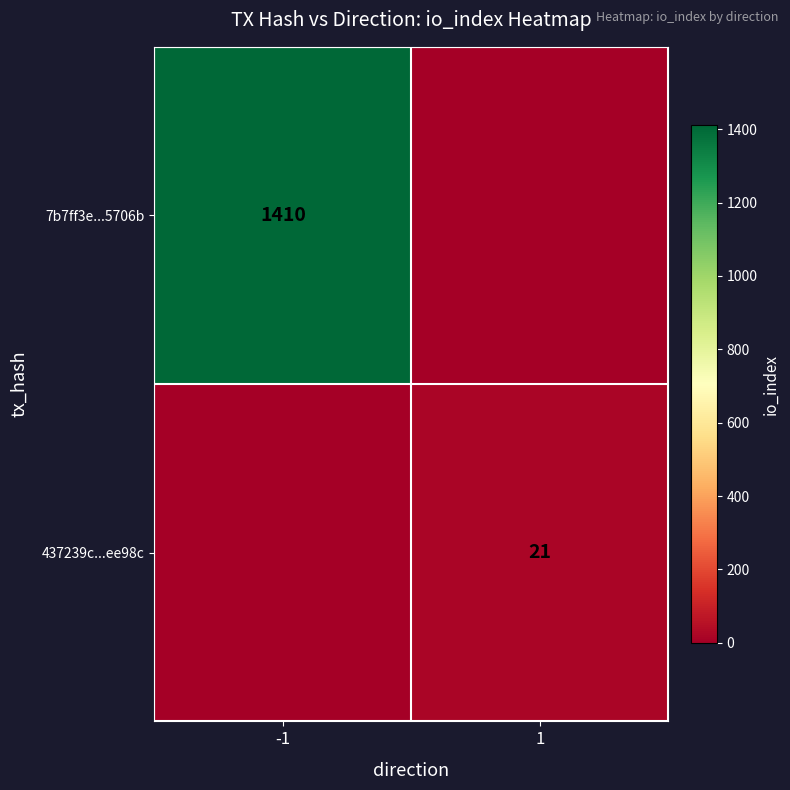

Count the number of data series in this chart.

2